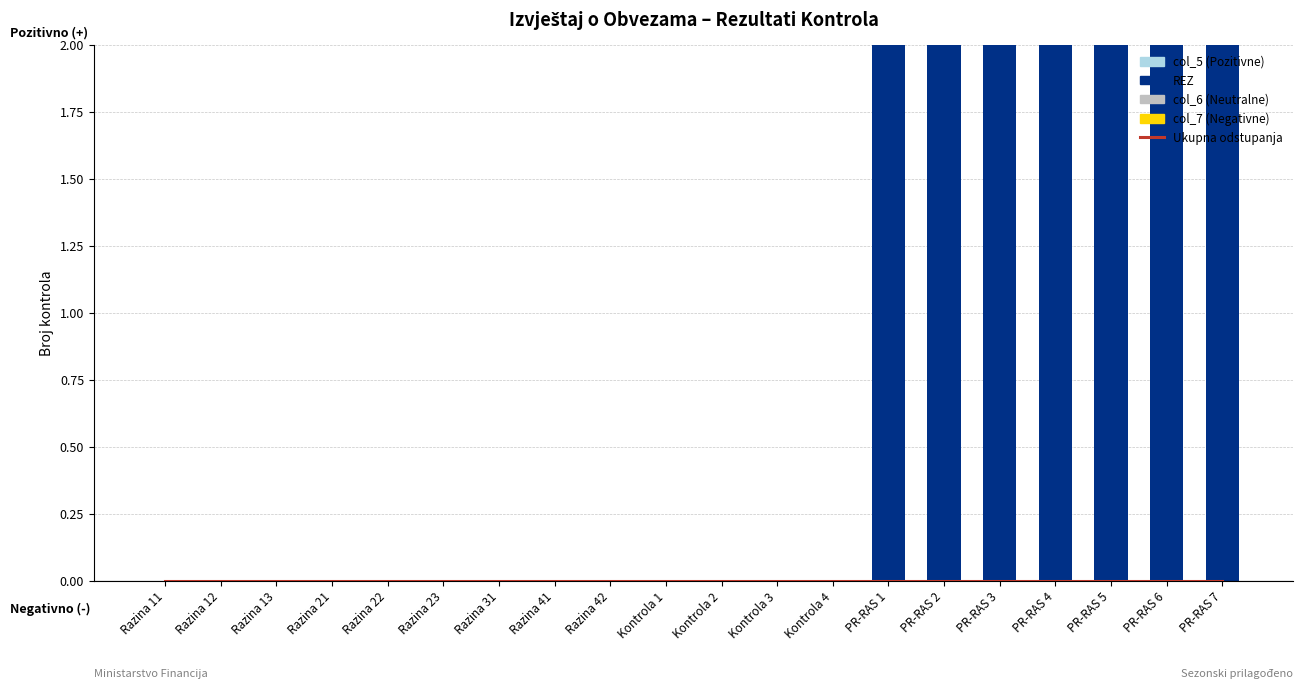

Count the number of categories in the chart.

20